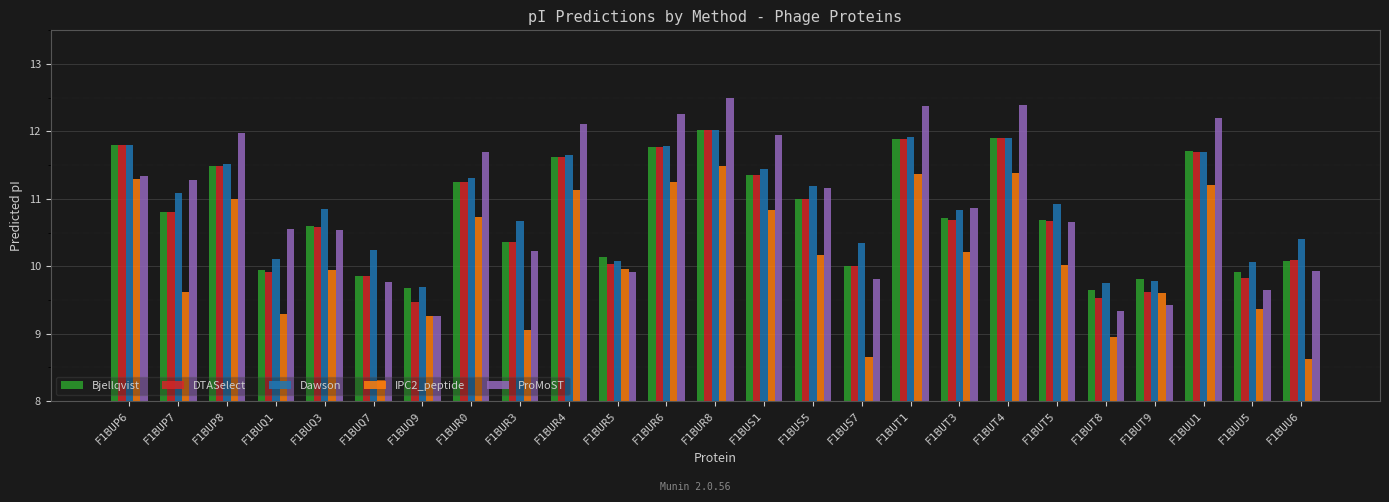

What is the average value of the Dawson series?

10.9